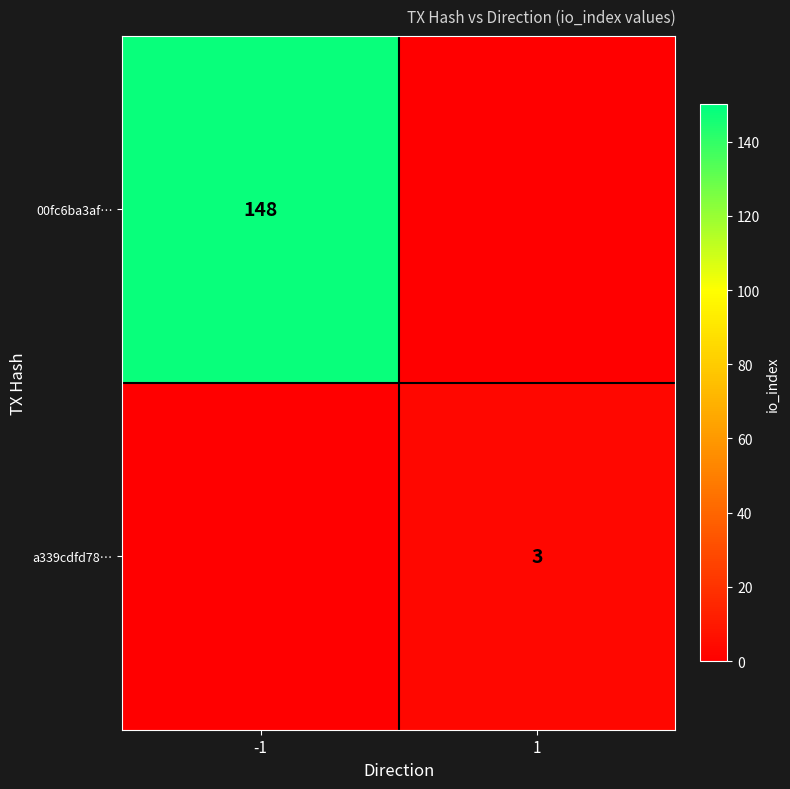

What is the total value across all series at -1?

148